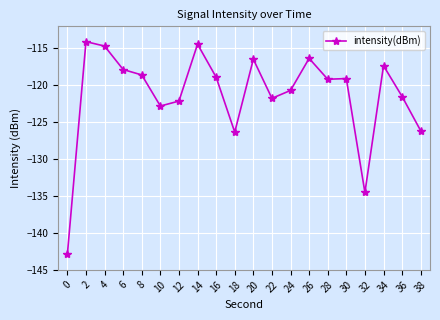

What is the change in value from 8 to 34?

+1.2